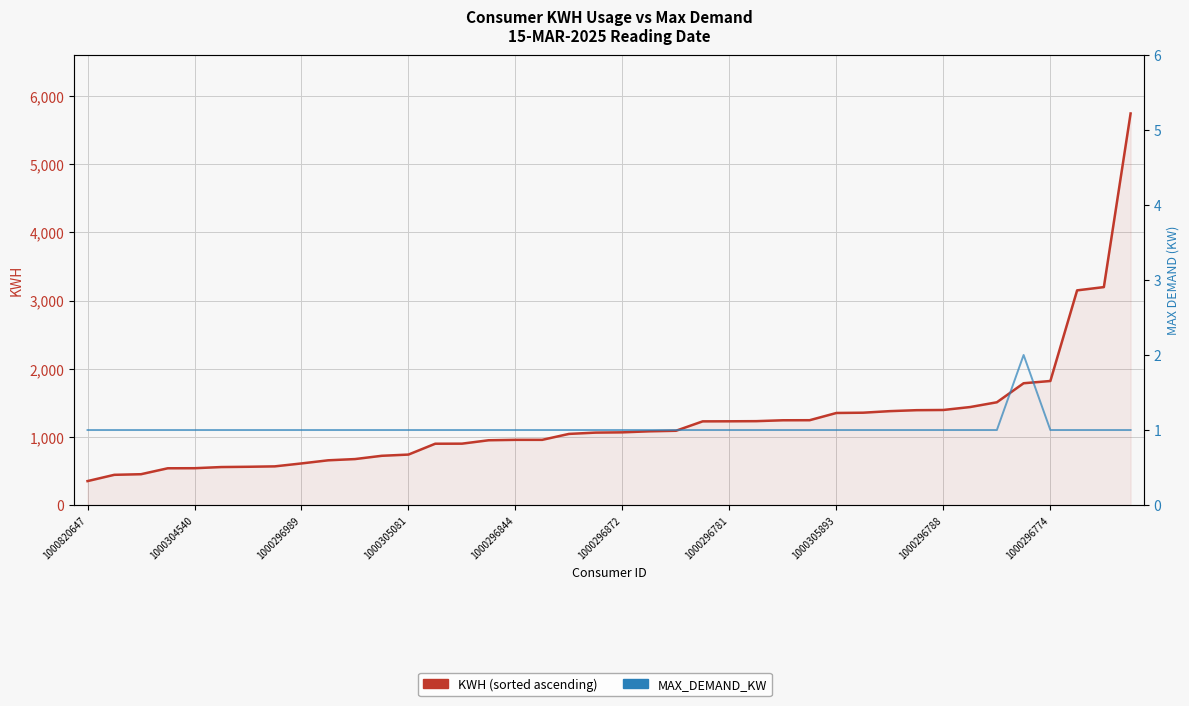

Reading left to right, extract all data points from this chart.

KWH (sorted): 352	444	453	540	541	558	562	568	611	657	675	723	741	900	901	951	957	957	1044	1063	1067	1082	1090	1228	1229	1231	1244	1245	1351	1355	1378	1392	1395	1438	1508	1787	1820	3149	3197	5743
MAX_DEMAND_KW: 1	1	1	1	1	1	1	1	1	1	1	1	1	1	1	1	1	1	1	1	1	1	1	1	1	1	1	1	1	1	1	1	1	1	1	2	1	1	1	1